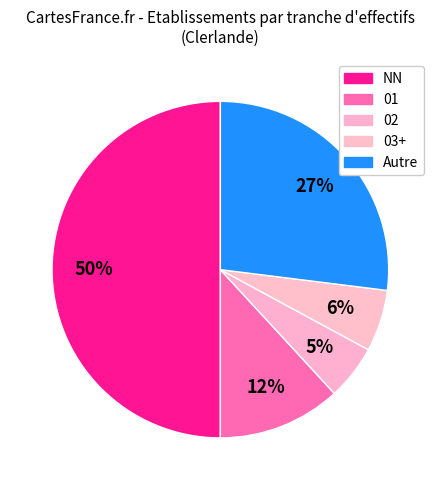

How many segments does this pie chart have?

5